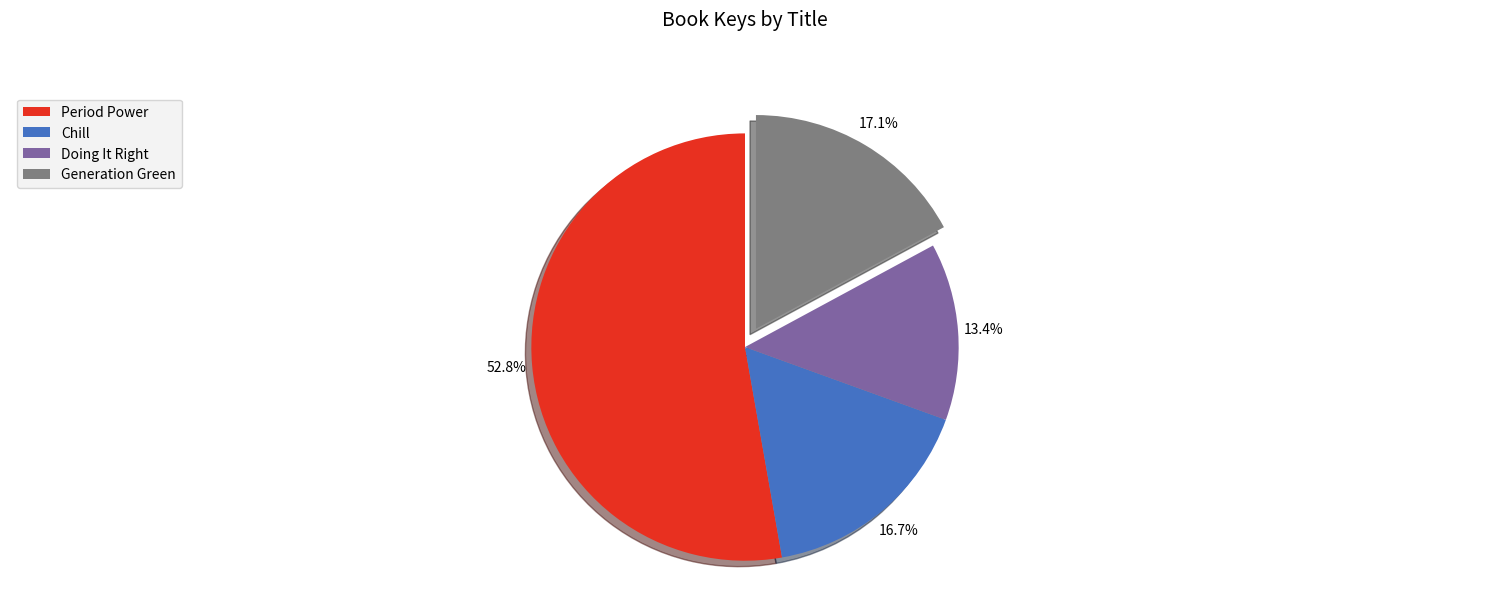

Which slice is the largest?

Period Power